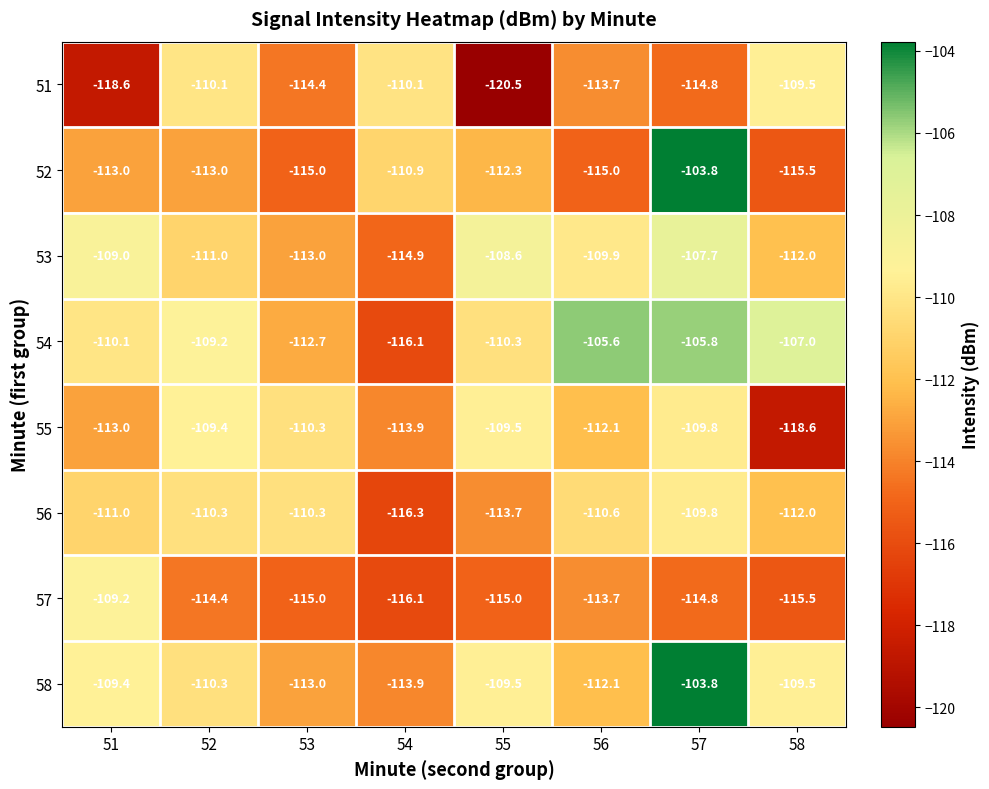

At which label is 58 closest to -108?

51